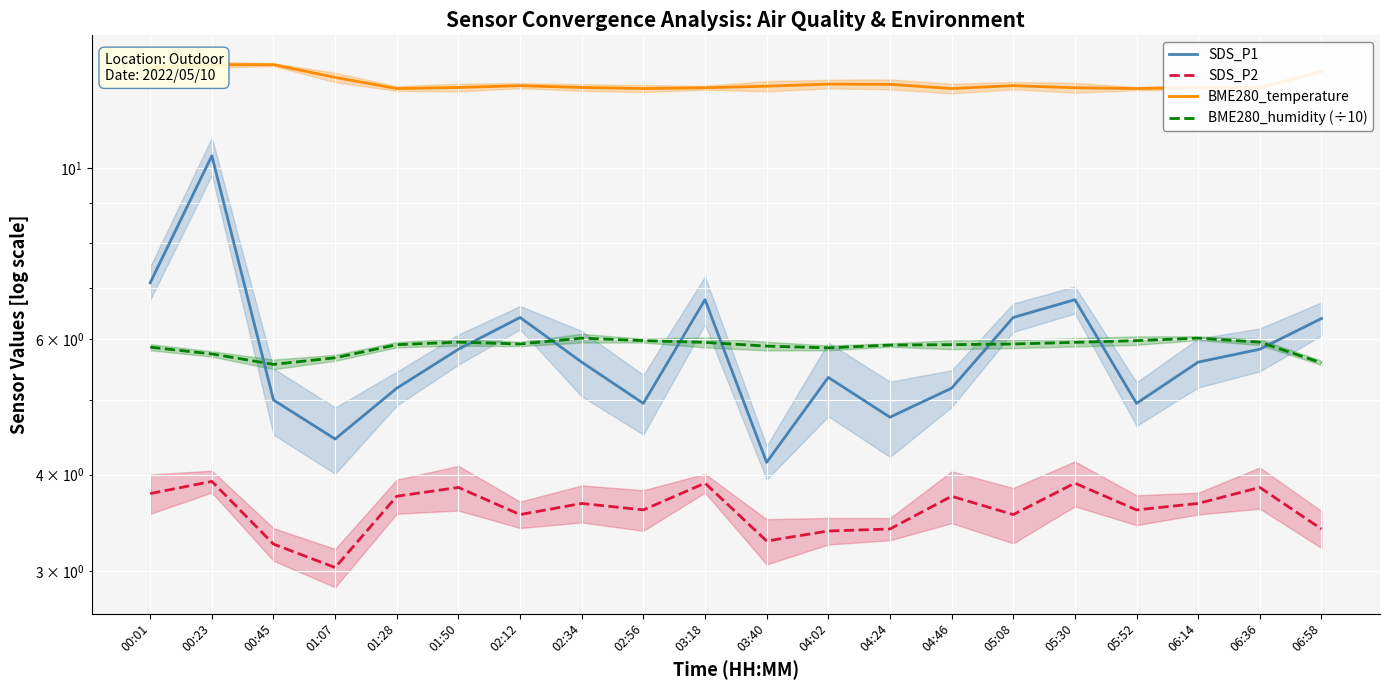

What is the difference between the second highest and minimum values in the BME280_temperature series?

0.9